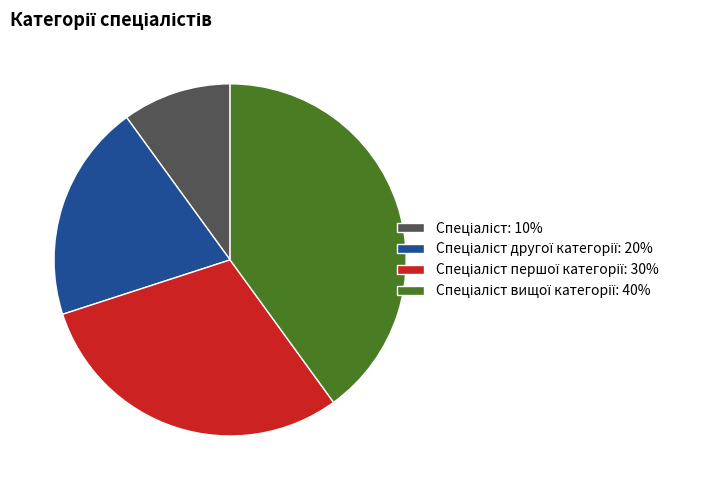

How many slices are in this pie chart?

4